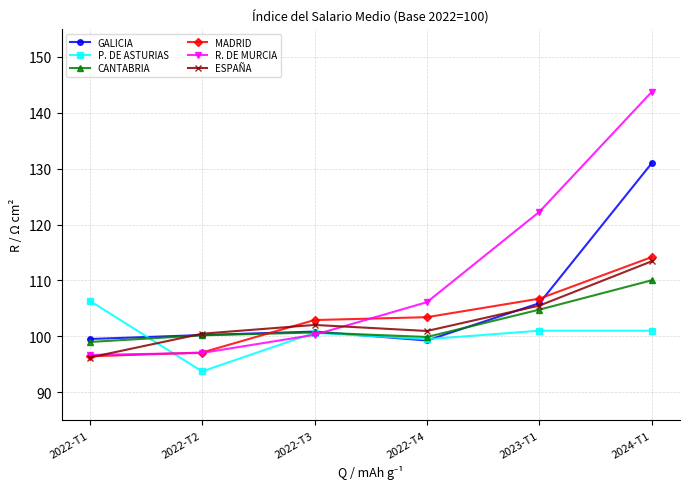

True or false: MADRID and CANTABRIA intersect in this chart.

True